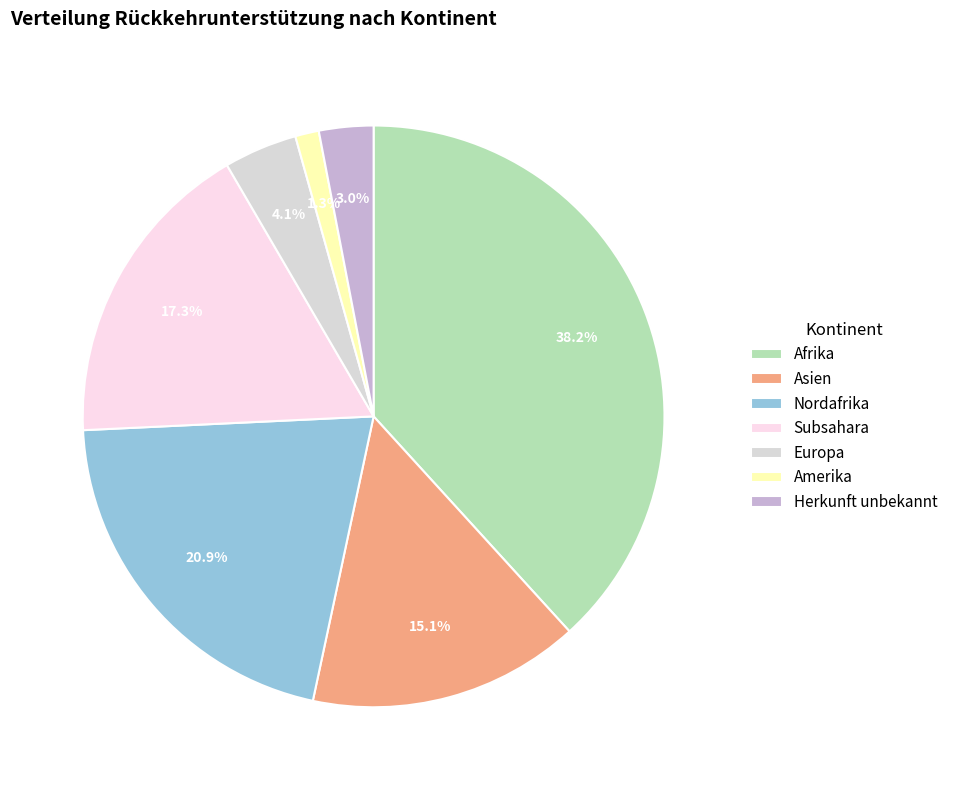

To the nearest percent, what portion does Amerika represent?

1%